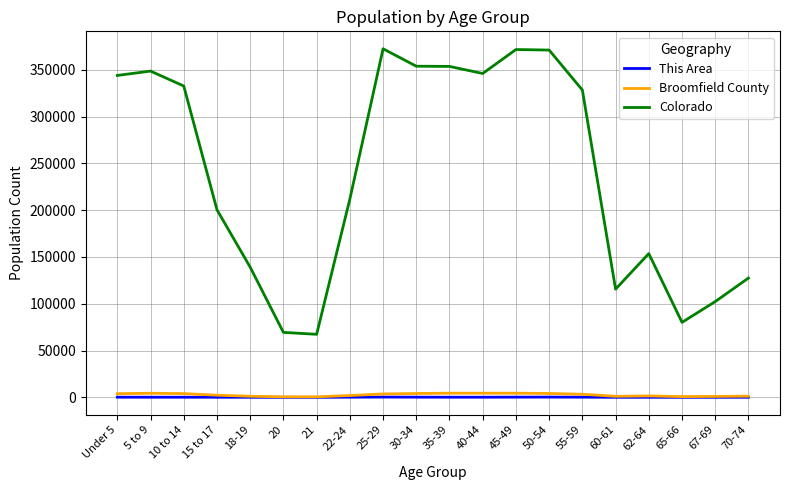

True or false: Colorado and This Area cross at least once.

False